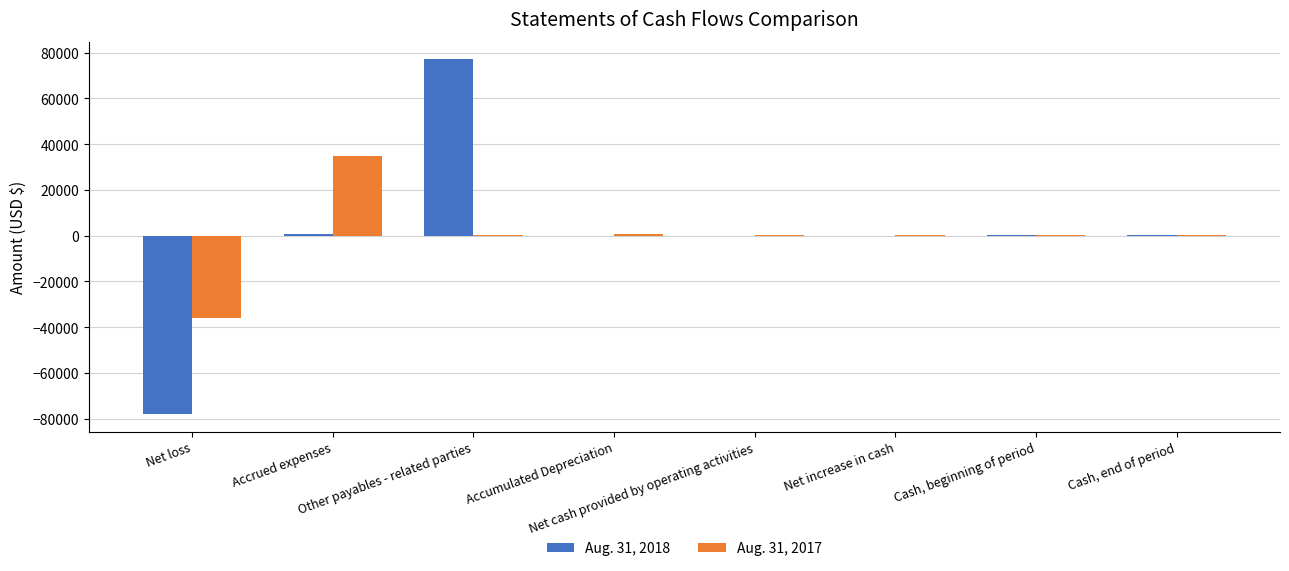

How many groups of bars are there?

8